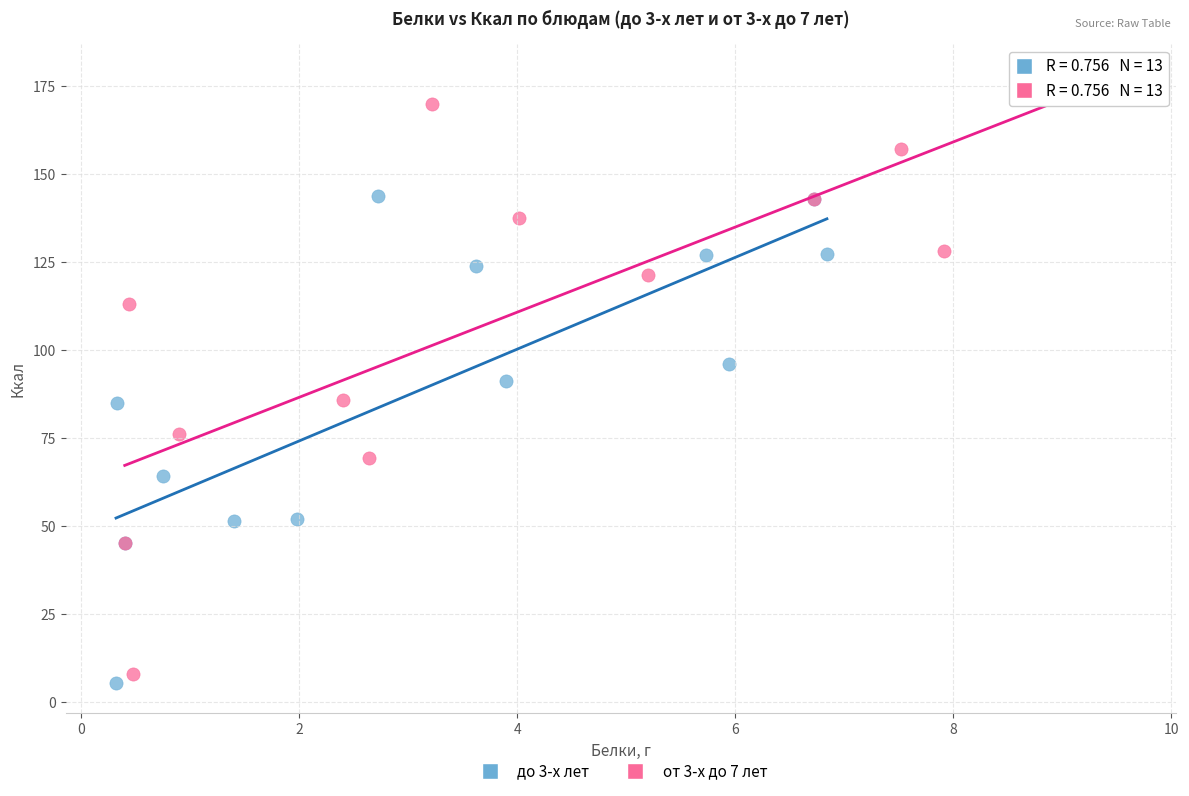

Which series has the largest Y range (max minus min)?

от 3-х до 7 лет